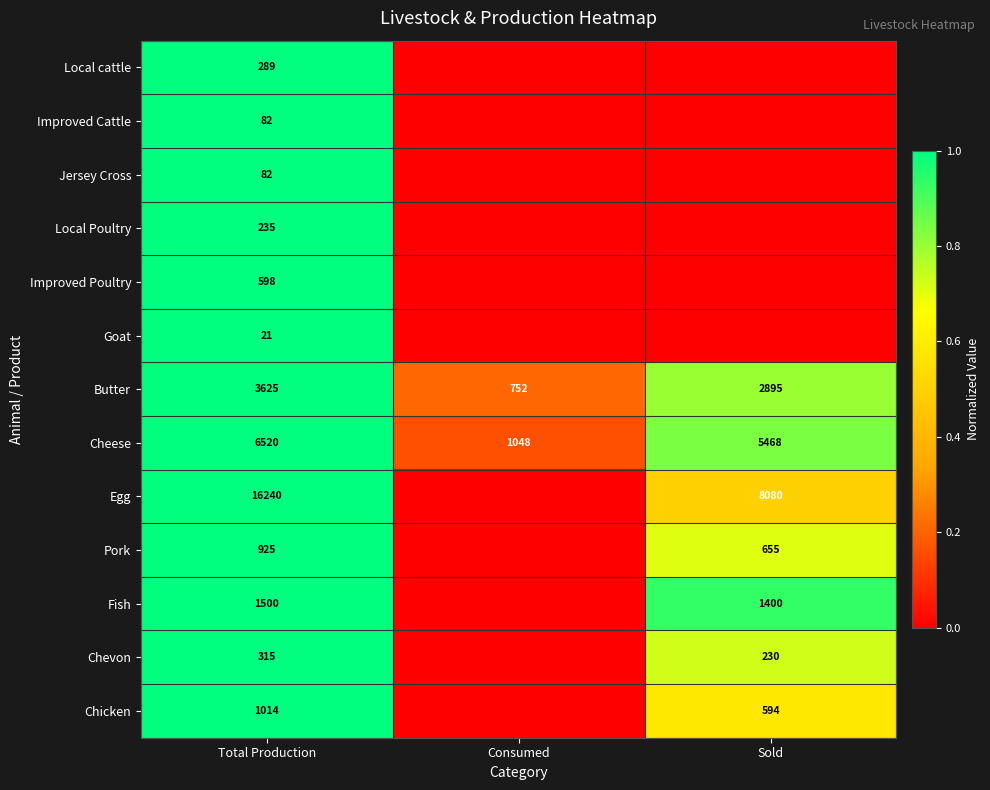

Read the Butter value at Total Production.

3625